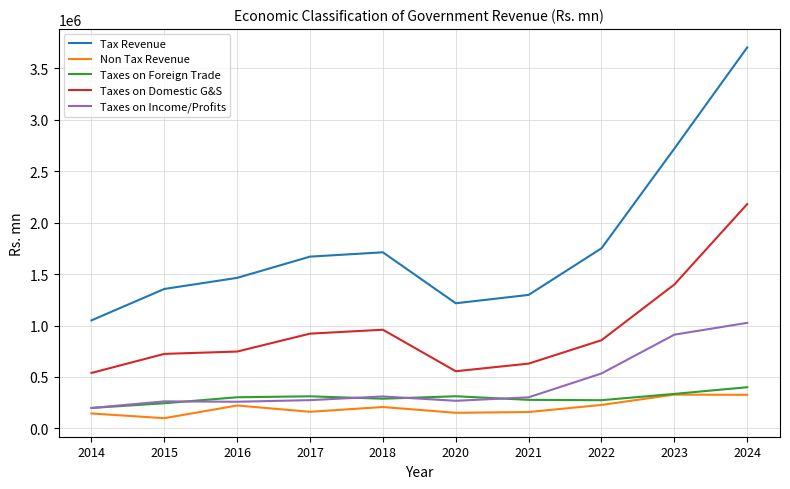

What is the greatest value displayed?

3704576.9